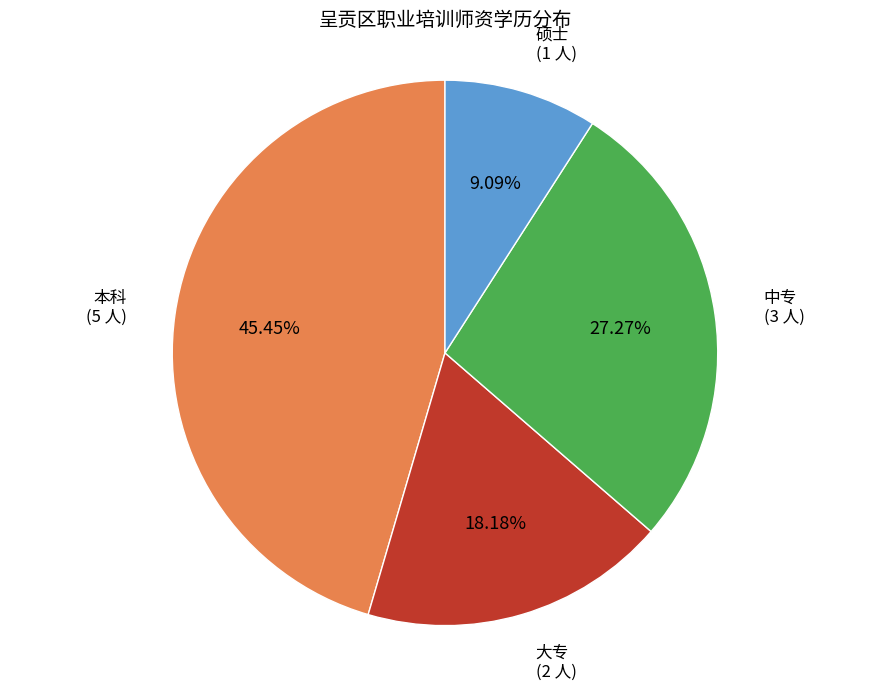

To the nearest percent, what is the combined percentage of 中专 and 大专?

45%